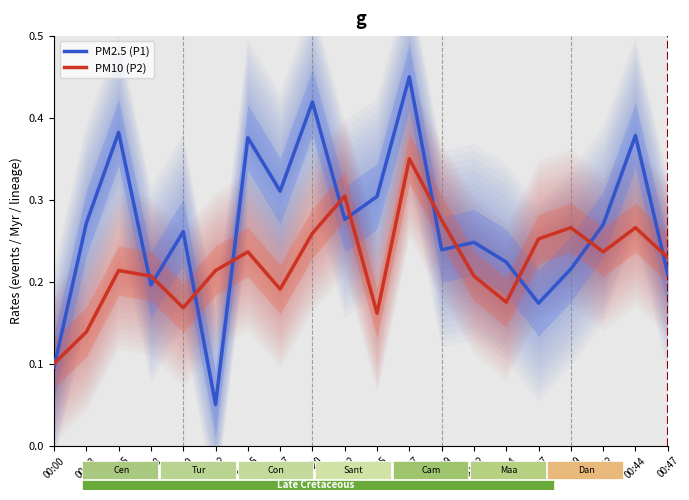

What is the value of the PM2.5 (P1) point at the 14th from the left?

0.2